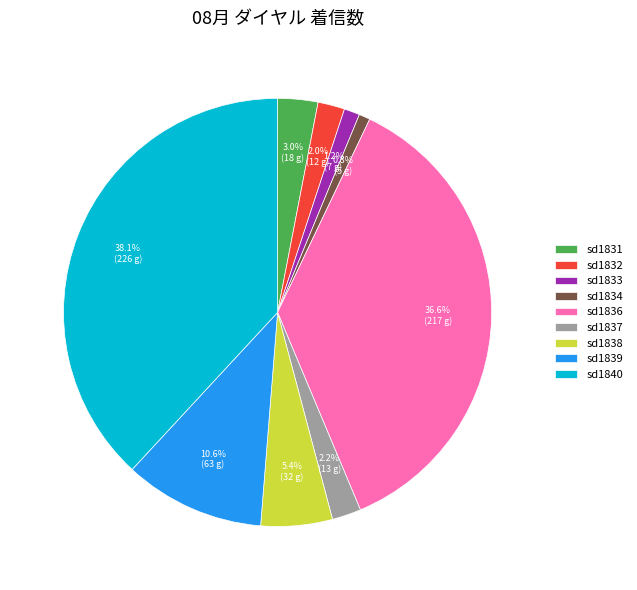

What is the ratio of the value at sd1840 to the value at sd1839?

3.6